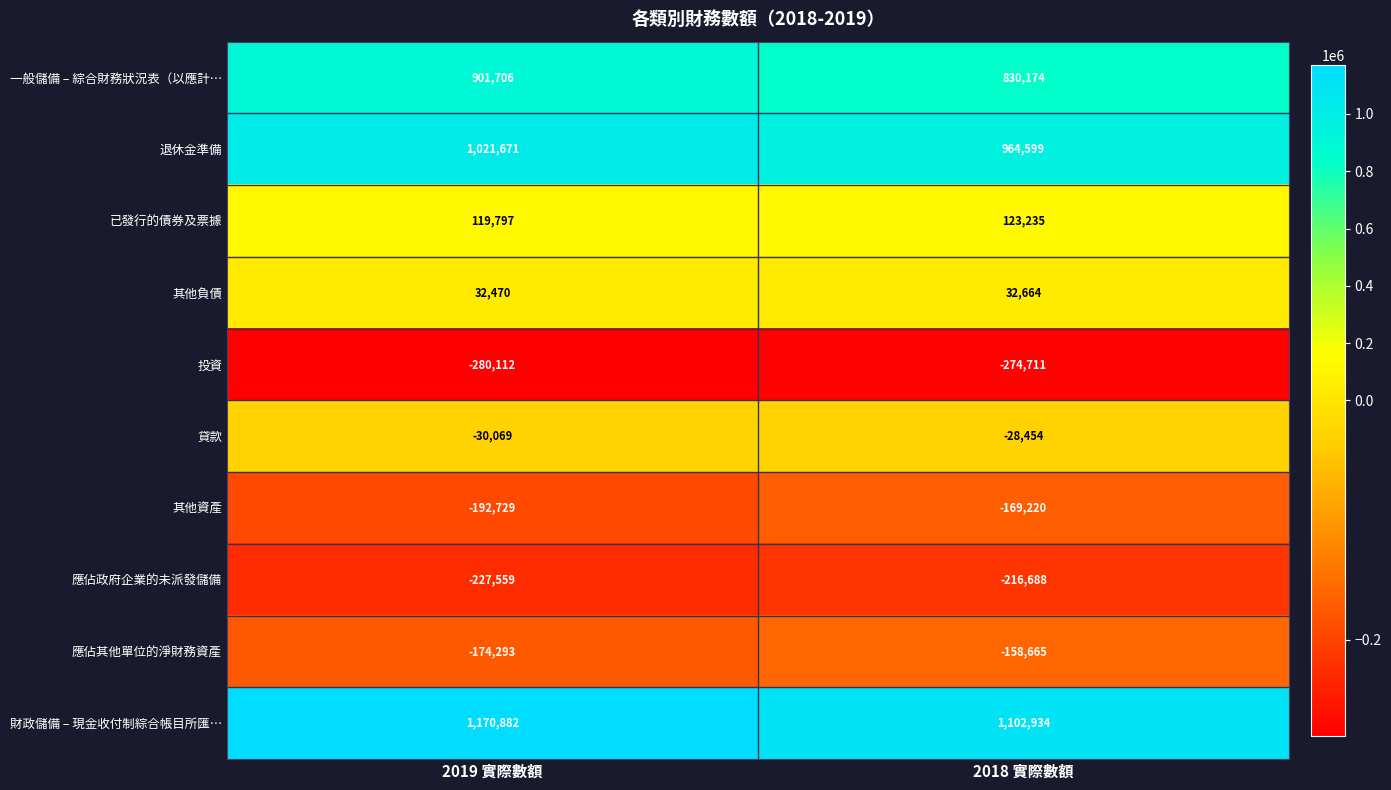

Reading left to right, transcribe all the data shown in this chart.

一般儲備 – 綜合財務狀況表（以應計…: 2019 實際數額=901706	2018 實際數額=830174
退休金準備: 2019 實際數額=1021671	2018 實際數額=964599
已發行的債券及票據: 2019 實際數額=119797	2018 實際數額=123235
其他負債: 2019 實際數額=32470	2018 實際數額=32664
投資: 2019 實際數額=-280112	2018 實際數額=-274711
貸款: 2019 實際數額=-30069	2018 實際數額=-28454
其他資產: 2019 實際數額=-192729	2018 實際數額=-169220
應佔政府企業的未派發儲備: 2019 實際數額=-227559	2018 實際數額=-216688
應佔其他單位的淨財務資產: 2019 實際數額=-174293	2018 實際數額=-158665
財政儲備 – 現金收付制綜合帳目所匯…: 2019 實際數額=1170882	2018 實際數額=1102934